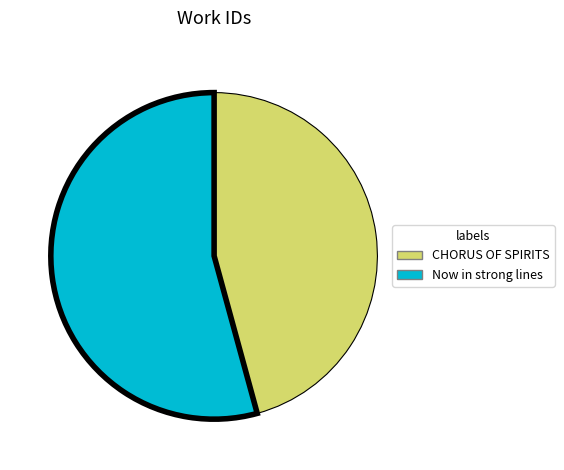

Rank the categories by value from highest to lowest.

Now in strong lines, CHORUS OF SPIRITS